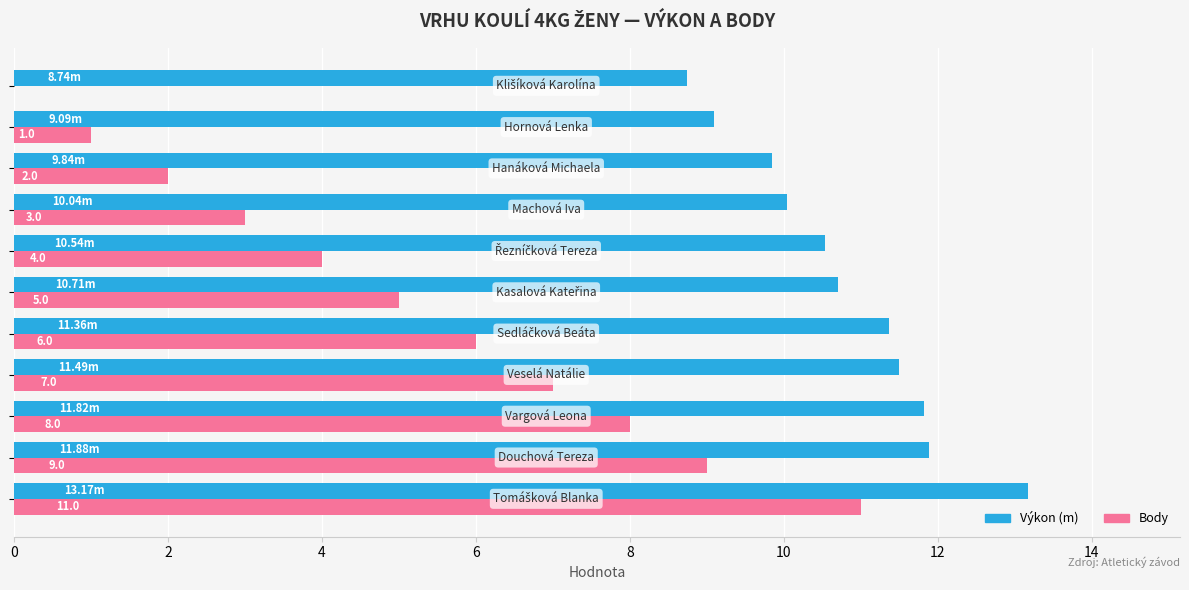

What is the sum of all Body values?

56.0